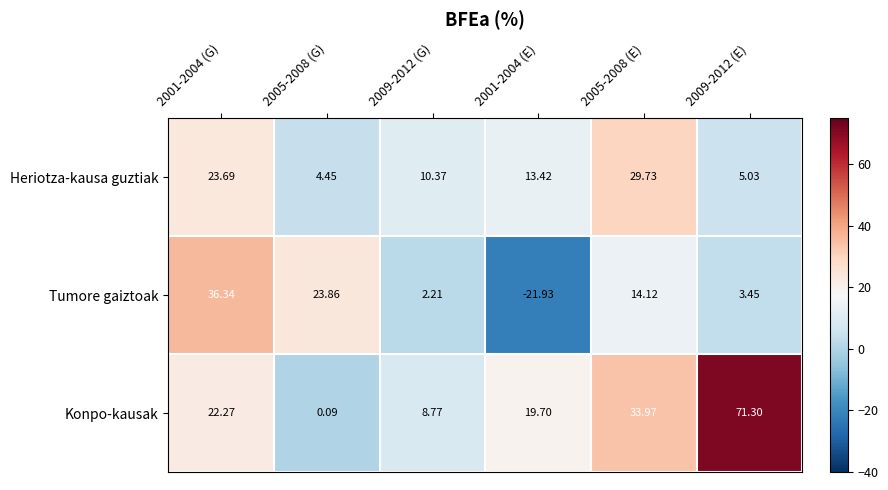

At 2001-2004 (E), list the series in order from largest to smallest.

Konpo-kausak, Heriotza-kausa guztiak, Tumore gaiztoak